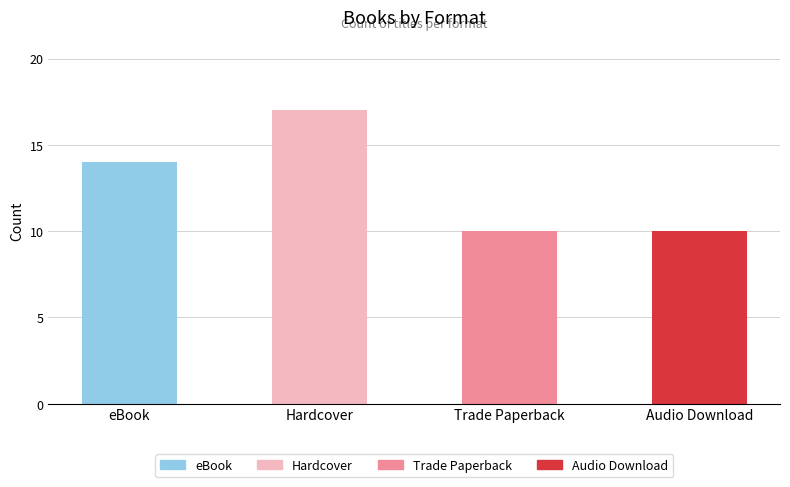

The chart shows a value of 10 at Audio Download. True or false?

True